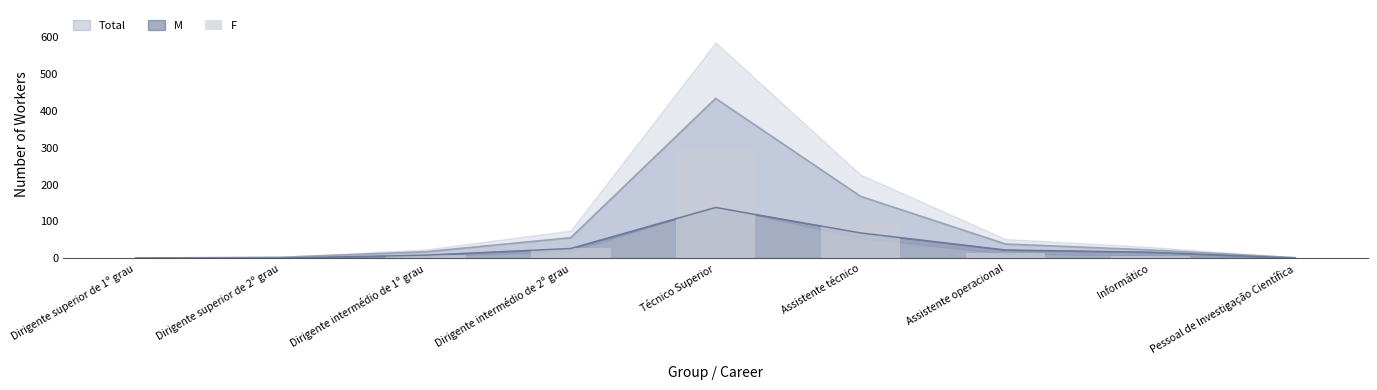

Rank the categories by value from lowest to highest.

Dirigente superior de 1º grau, Pessoal de Investigação Científica, Dirigente superior de 2º grau, Informático, Dirigente intermédio de 1º grau, Assistente operacional, Dirigente intermédio de 2º grau, Assistente técnico, Técnico Superior